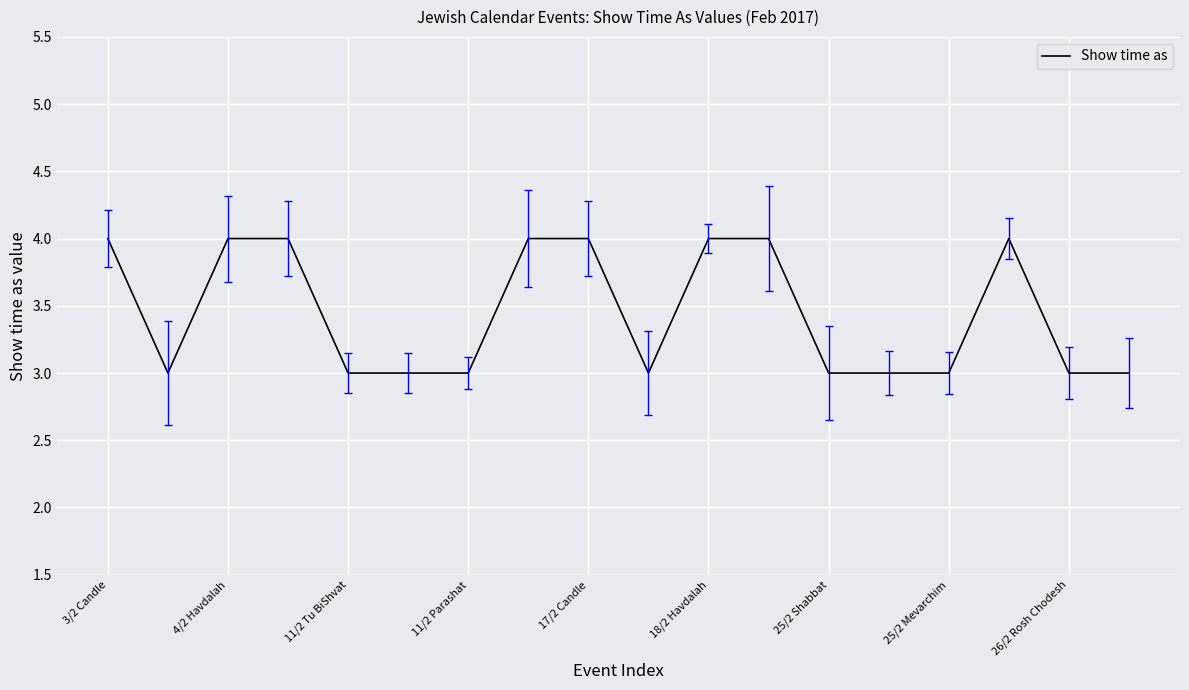

What is the smallest value displayed?

3